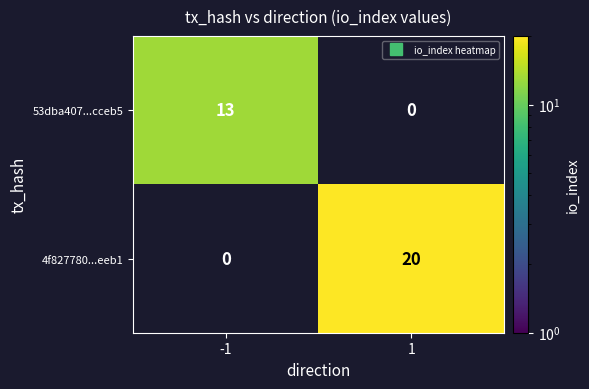

At how many categories does at least one series exceed 14?

1